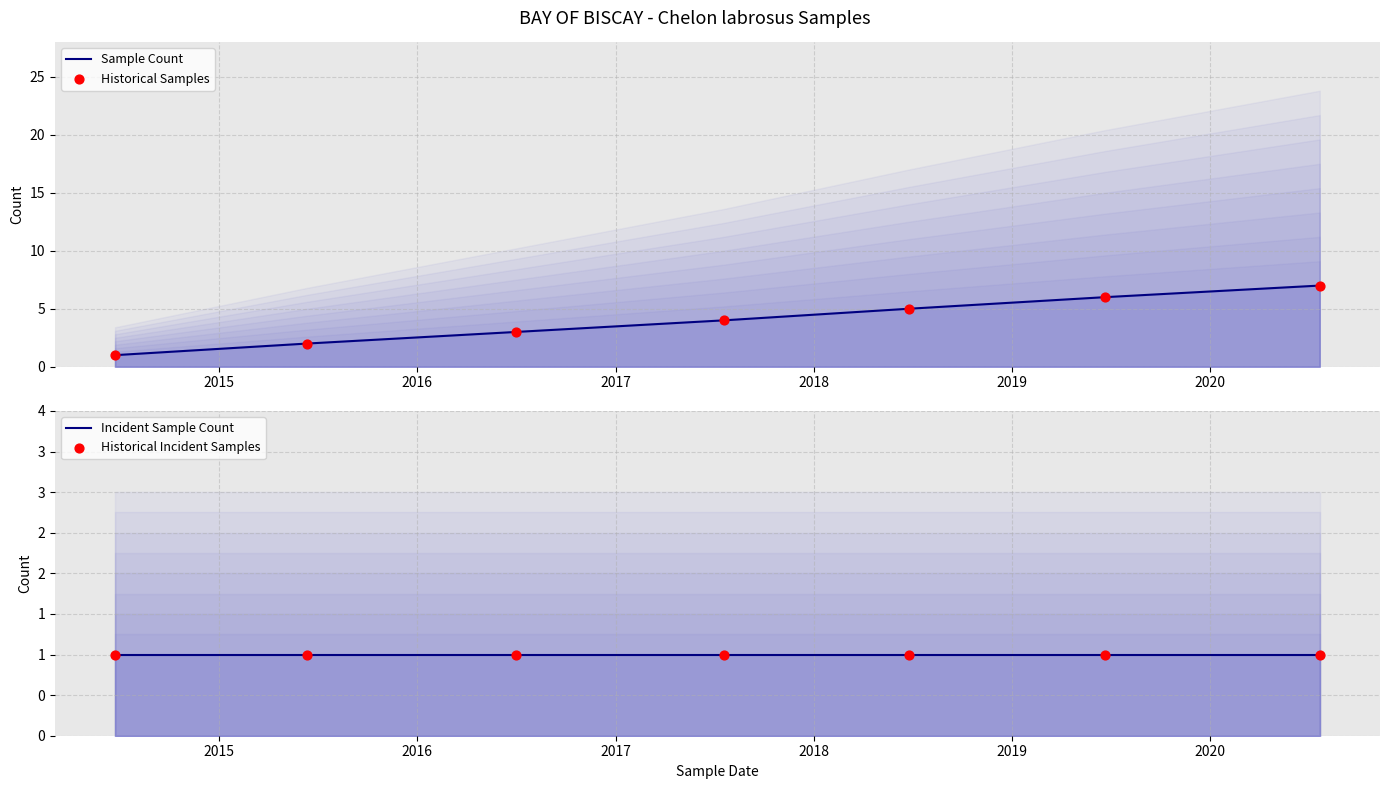

Which series has the largest total across all categories?

Sample Count